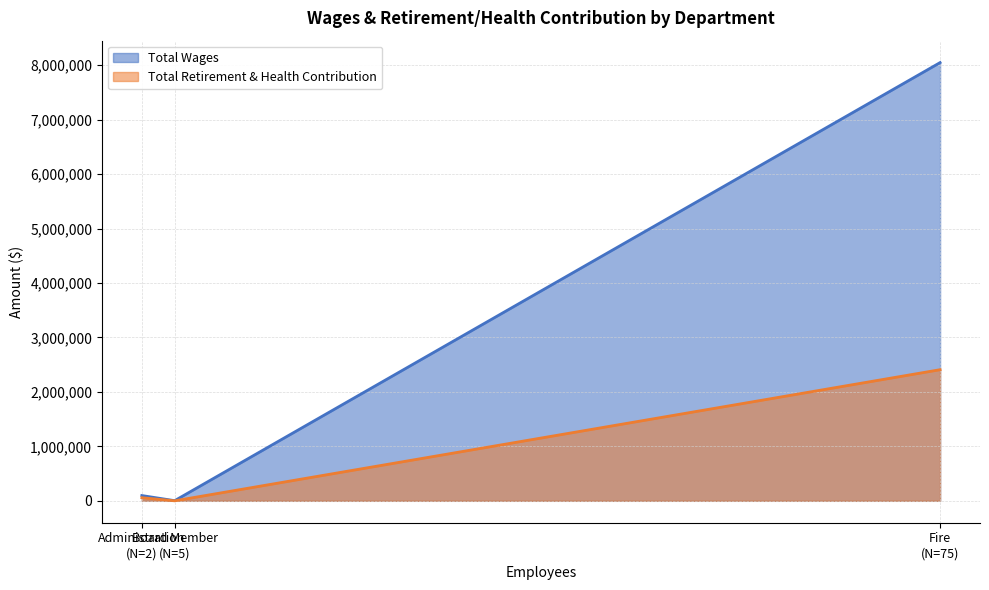

Which series has the largest total across all categories?

Total Wages